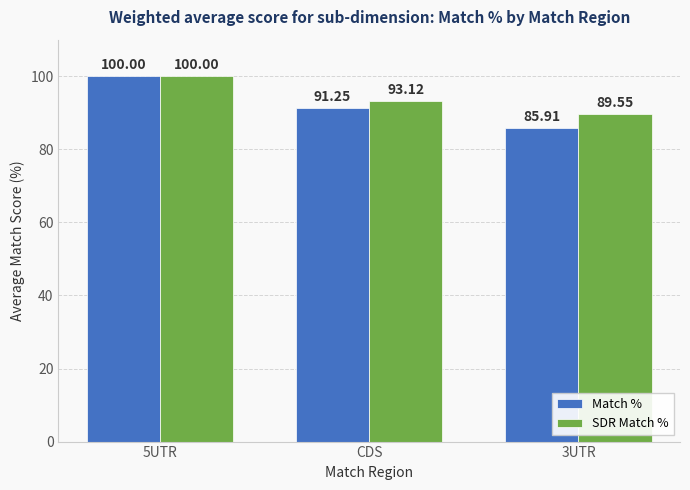

What is the label of the 3rd bar from the right?

5UTR